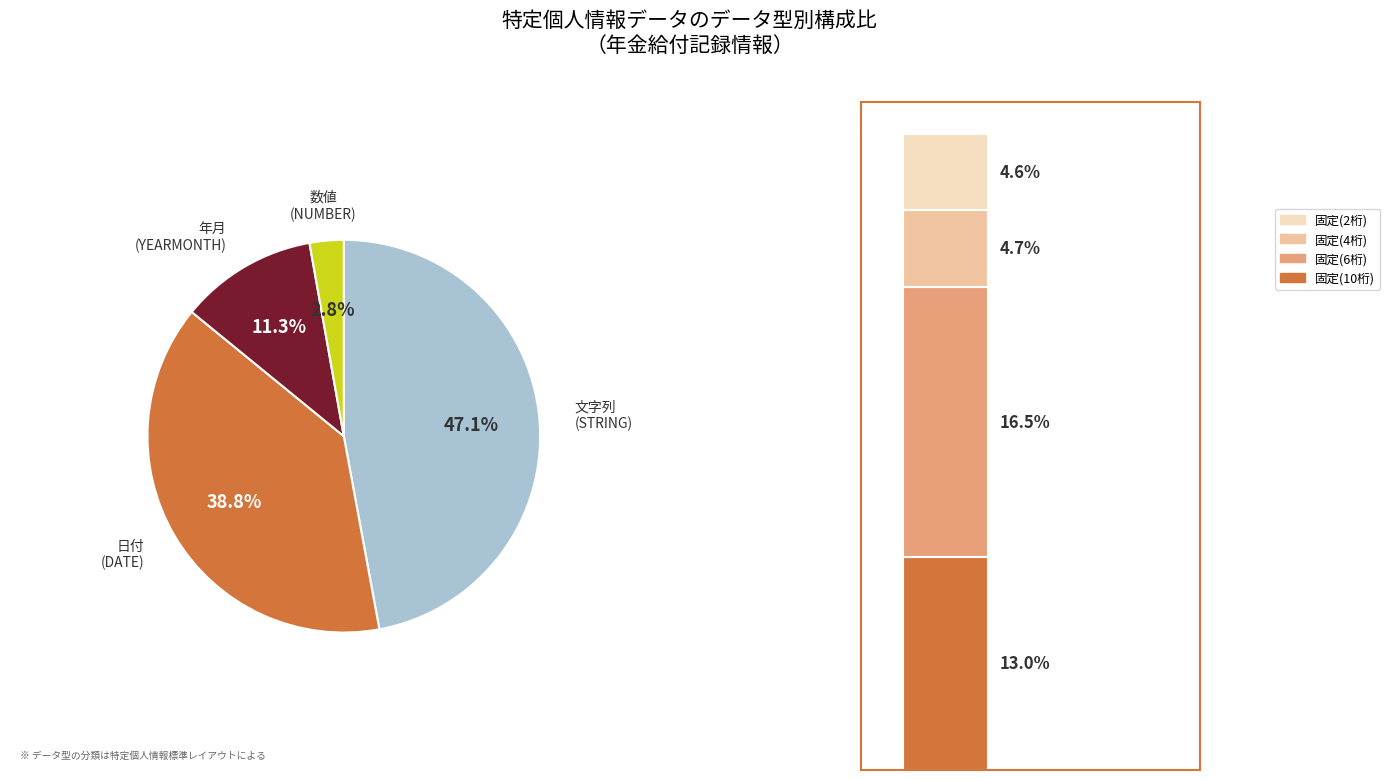

To the nearest percent, what is the difference between the 数値 and 文字列 slice percentages?

44%